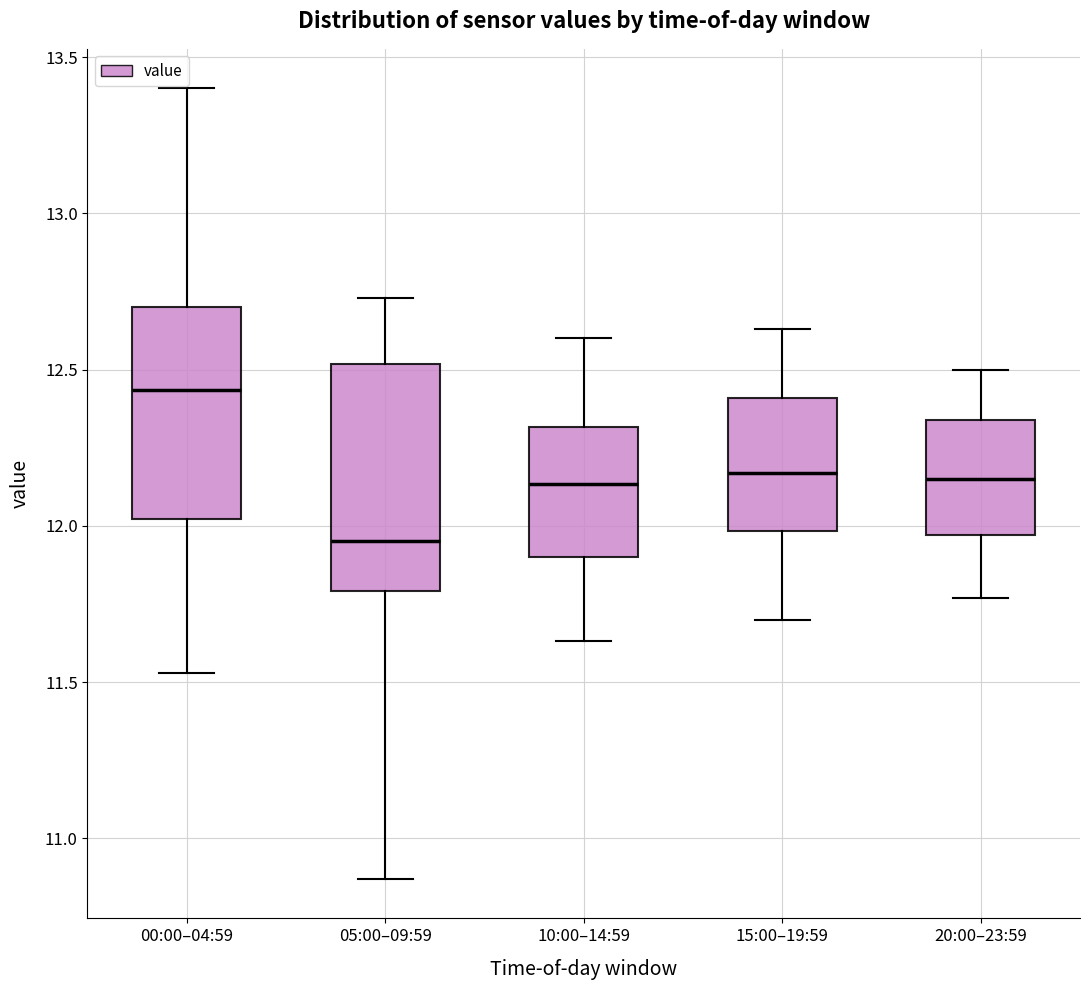

Reading left to right, read every box against the y-axis: the position of its median line, the range the box covers, and the ends of its whiskers. The values are not printed on the chart, so give them approximately, as read against the axis.

00:00–04:59: median 12.45, box 12.00 to 12.70, whiskers 11.55 to 13.40
05:00–09:59: median 11.95, box 11.80 to 12.50, whiskers 10.85 to 12.75
10:00–14:59: median 12.15, box 11.90 to 12.30, whiskers 11.65 to 12.60
15:00–19:59: median 12.15, box 12.00 to 12.40, whiskers 11.70 to 12.65
20:00–23:59: median 12.15, box 11.95 to 12.35, whiskers 11.75 to 12.50